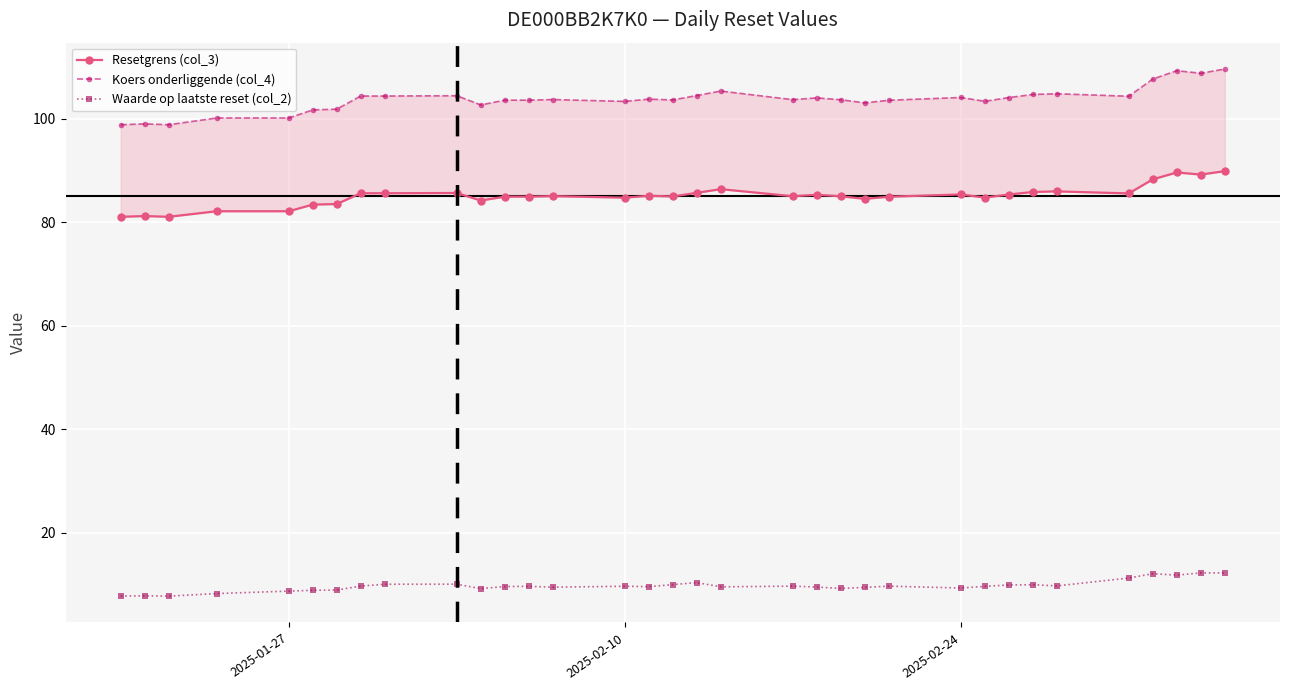

True or false: Waarde op laatste reset (col_2) has more than 1 points higher than both neighbors.

True